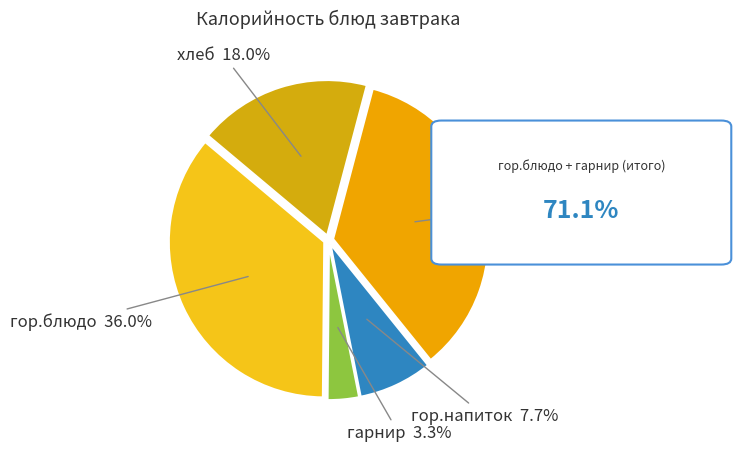

Which slice is the smallest?

гарнир